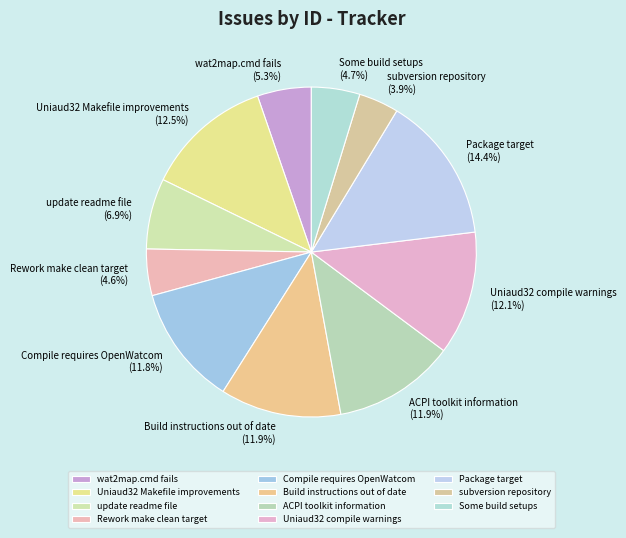

Does any single category account for the majority?

No